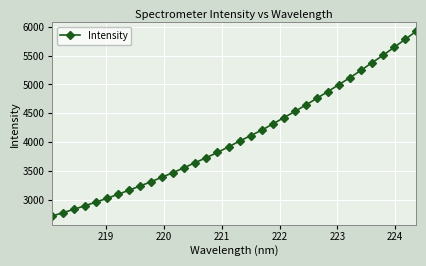

What is the minimum value shown in the chart?

2719.9